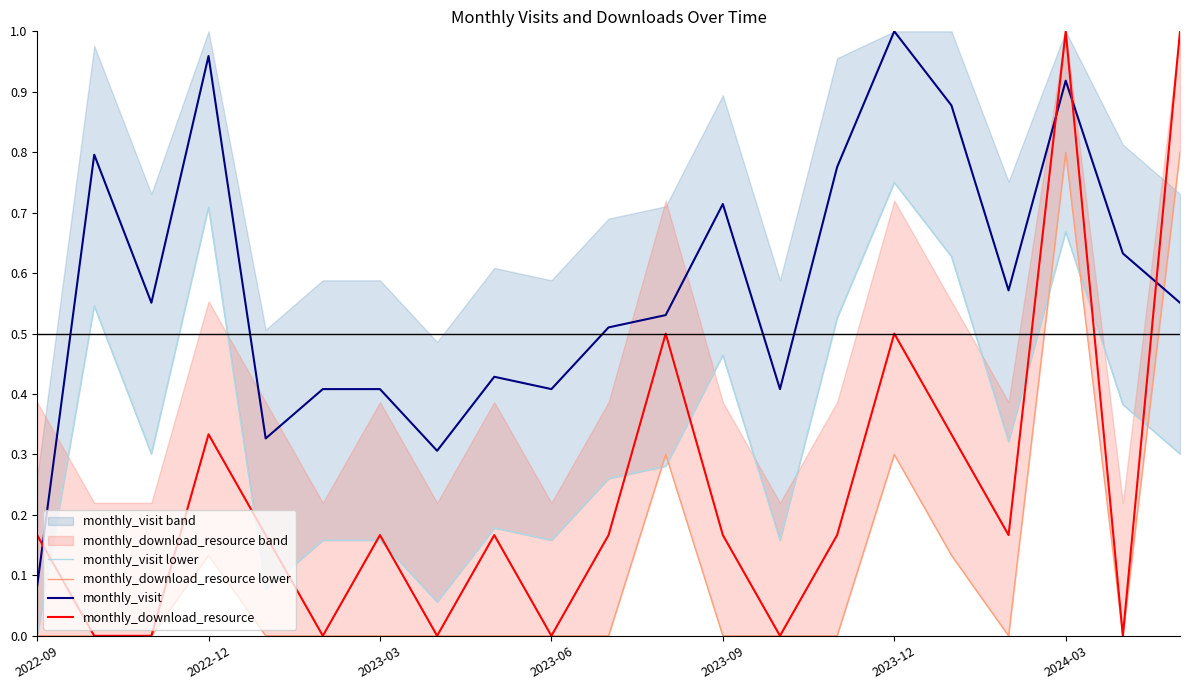

The value of monthly_visit at 2022-12 is 1.5. True or false?

False